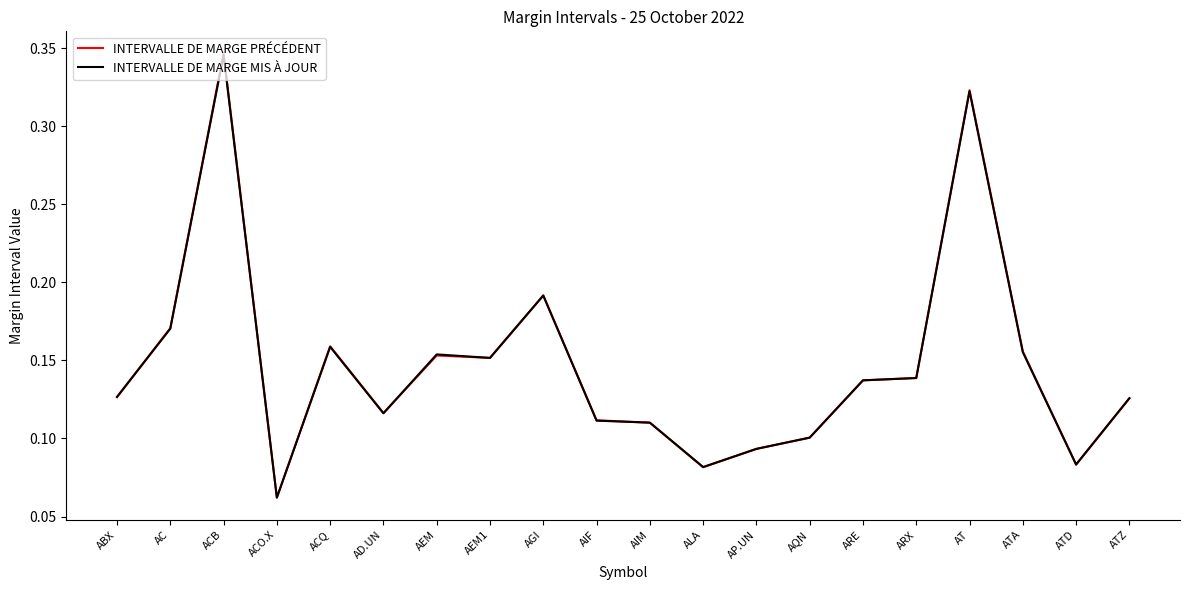

What position from the left is ALA?

12